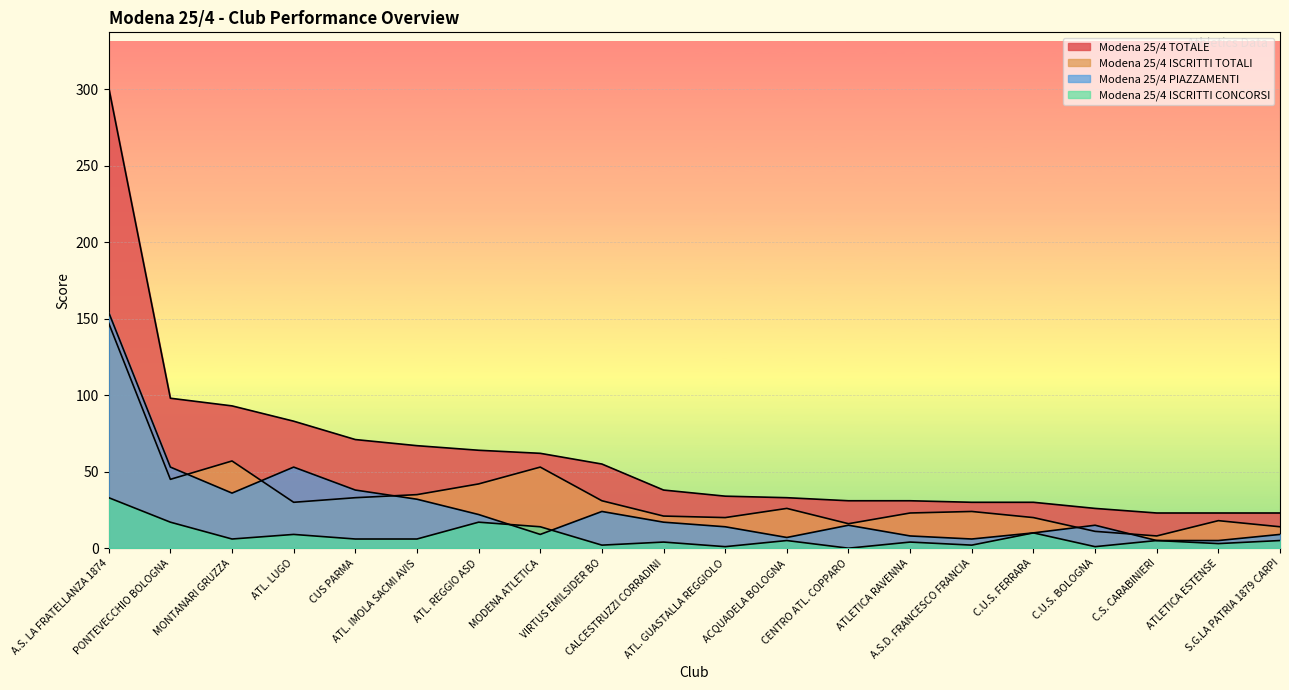

What is the difference between the second highest and second lowest values in the Modena 25/4 ISCRITTI CONCORSI series?

16